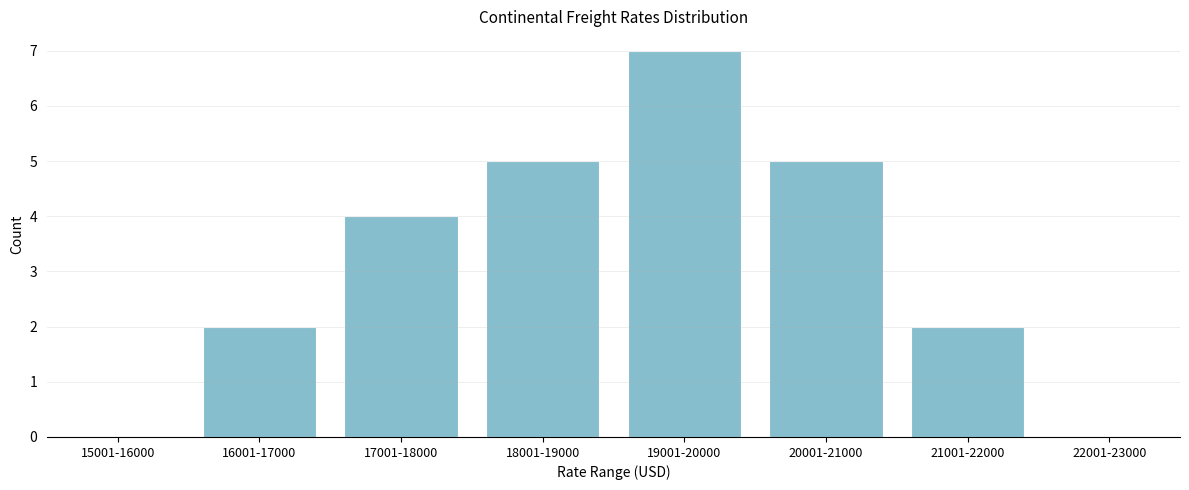

Reading left to right, what are all the values shown in this chart?

15001-16000=0	16001-17000=2	17001-18000=4	18001-19000=5	19001-20000=7	20001-21000=5	21001-22000=2	22001-23000=0